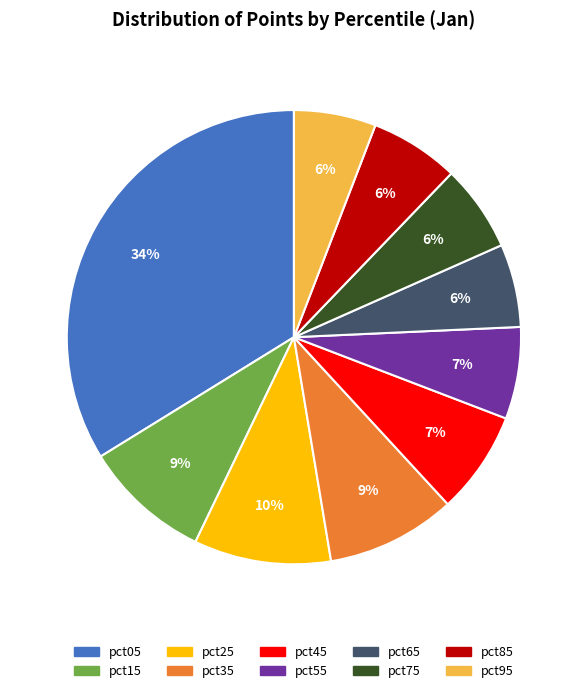

To the nearest percent, what is the difference between the pct05 and pct75 slice percentages?

28%